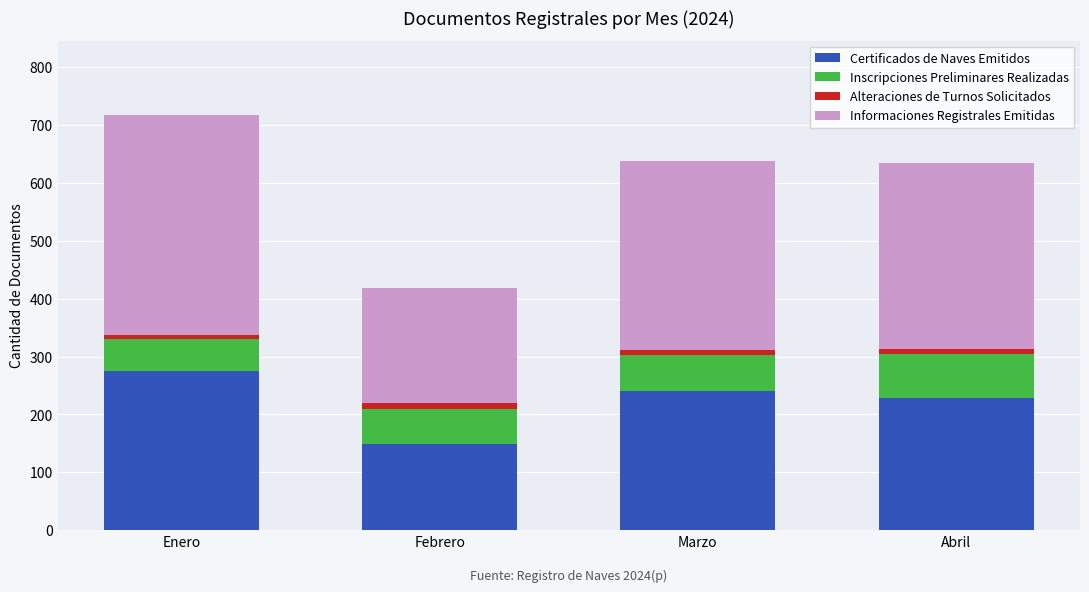

What is the average value of the Certificados de Naves Emitidos series?

223